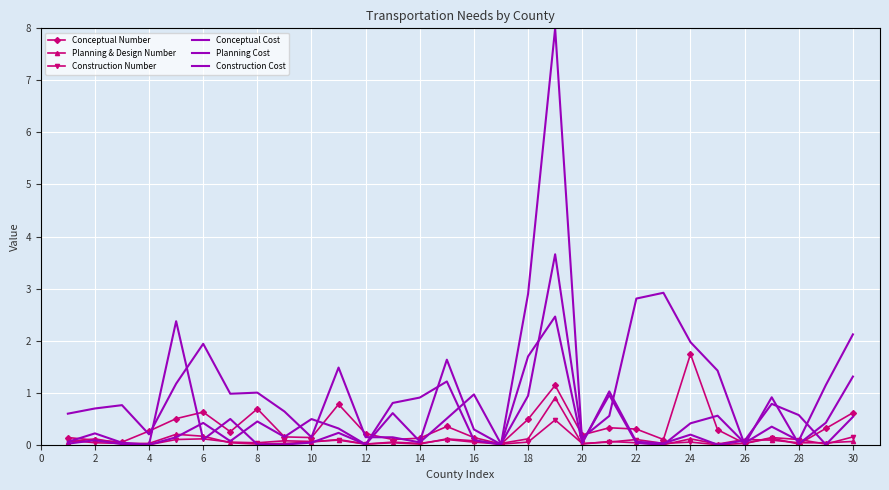

Reading right to left, transcribe all the data shown in this chart.

Conceptual Number: 0.6	0.3	0.0	0.1	0.0	0.3	1.7	0.1	0.3	0.3	0.2	1.1	0.5	0.0	0.1	0.4	0.1	0.1	0.2	0.8	0.1	0.2	0.7	0.3	0.6	0.5	0.3	0.1	0.1	0.1
Planning & Design Number: 0.1	0.0	0.0	0.1	0.1	0.0	0.1	0.0	0.0	0.1	0.0	0.9	0.1	0.0	0.1	0.1	0.0	0.0	0.0	0.1	0.1	0.0	0.0	0.0	0.2	0.2	0.0	0.0	0.1	0.1
Construction Number: 0.2	0.0	0.1	0.1	0.0	0.0	0.1	0.0	0.1	0.1	0.0	0.5	0.1	0.0	0.1	0.1	0.0	0.1	0.0	0.1	0.1	0.1	0.0	0.1	0.1	0.1	0.0	0.0	0.0	0.1
Conceptual Cost: 1.3	0.4	0.0	0.9	0.0	1.4	2.0	2.9	2.8	0.6	0.1	3.7	0.9	0.0	1.0	0.5	0.0	0.1	0.1	1.5	0.1	0.6	1.0	1.0	1.9	1.2	0.2	0.8	0.7	0.6
Planning Cost: 2.1	1.1	0.1	0.3	0.0	0.6	0.4	0.0	0.0	1.0	0.1	8.0	2.9	0.0	0.3	1.6	0.1	0.6	0.0	0.2	0.0	0.0	0.0	0.5	0.1	2.4	0.0	0.0	0.1	0.0
Construction Cost: 0.5	0.0	0.6	0.8	0.1	0.0	0.2	0.0	0.1	1.0	0.0	2.5	1.7	0.0	0.1	1.2	0.9	0.8	0.0	0.3	0.5	0.2	0.4	0.1	0.4	0.1	0.0	0.0	0.2	0.1